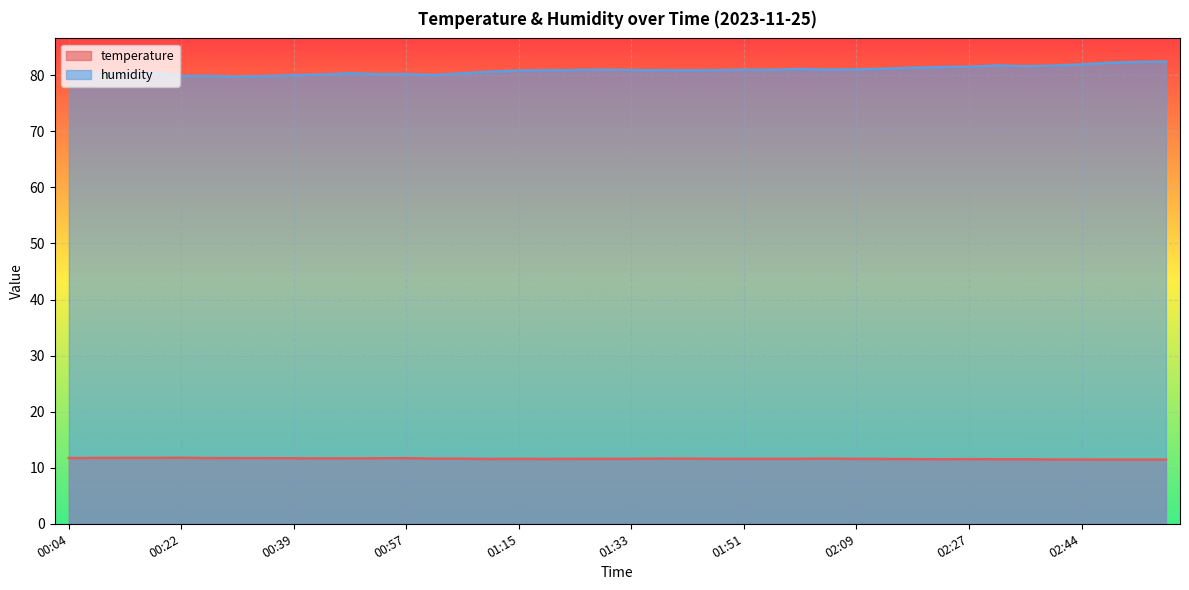

How many categories are shown in the chart?

40